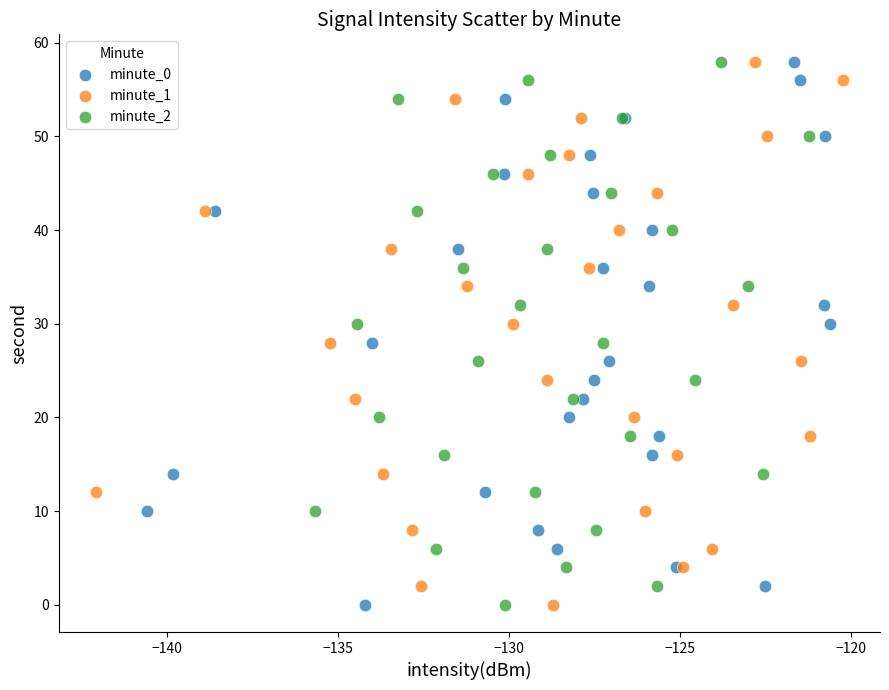

What are all the series names shown in the legend?

minute_0, minute_1, minute_2